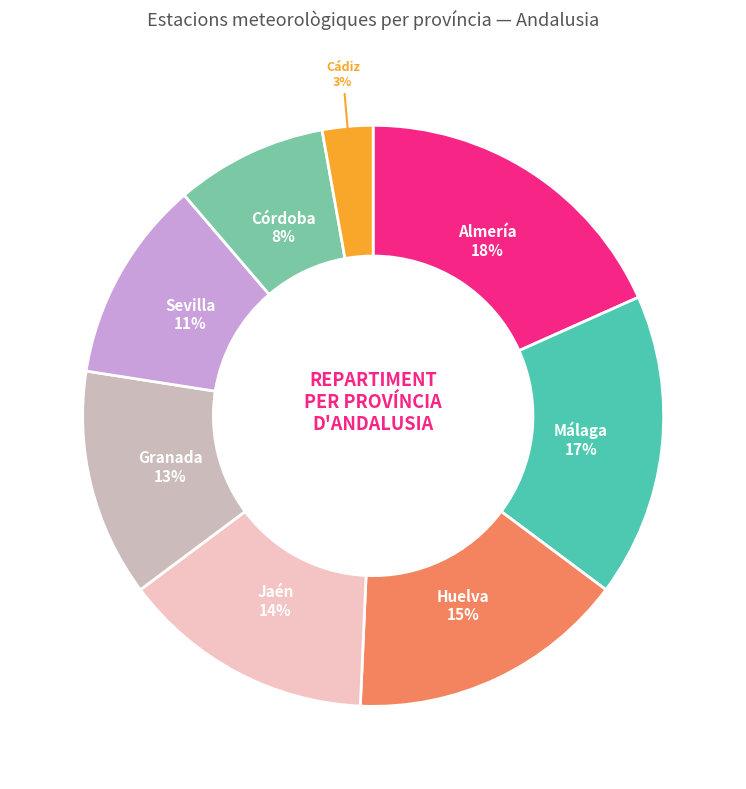

Is it true that Córdoba is 1% of the pie?

False